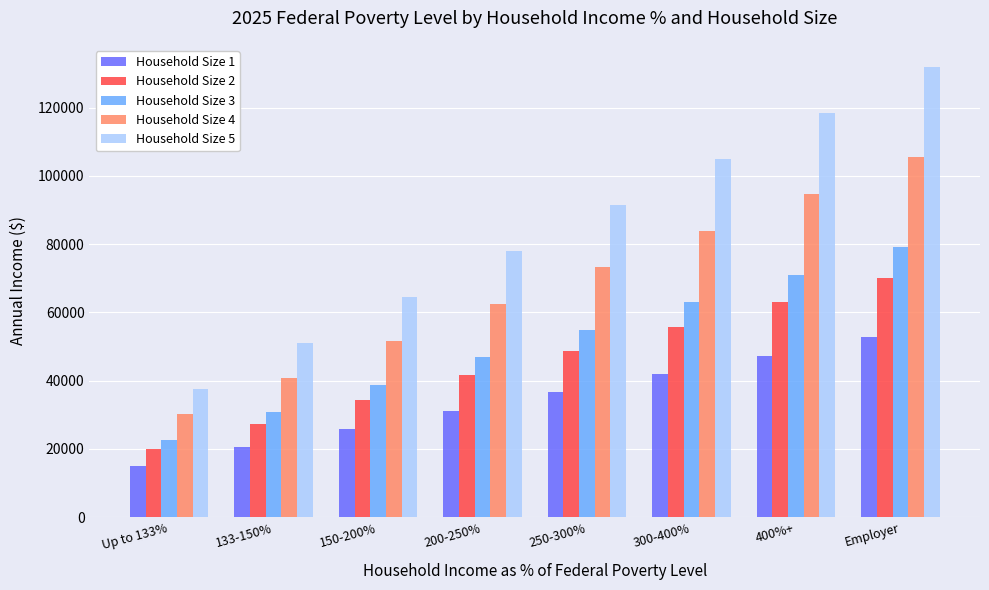

What is the total value across all series at 400%+?

394342.2